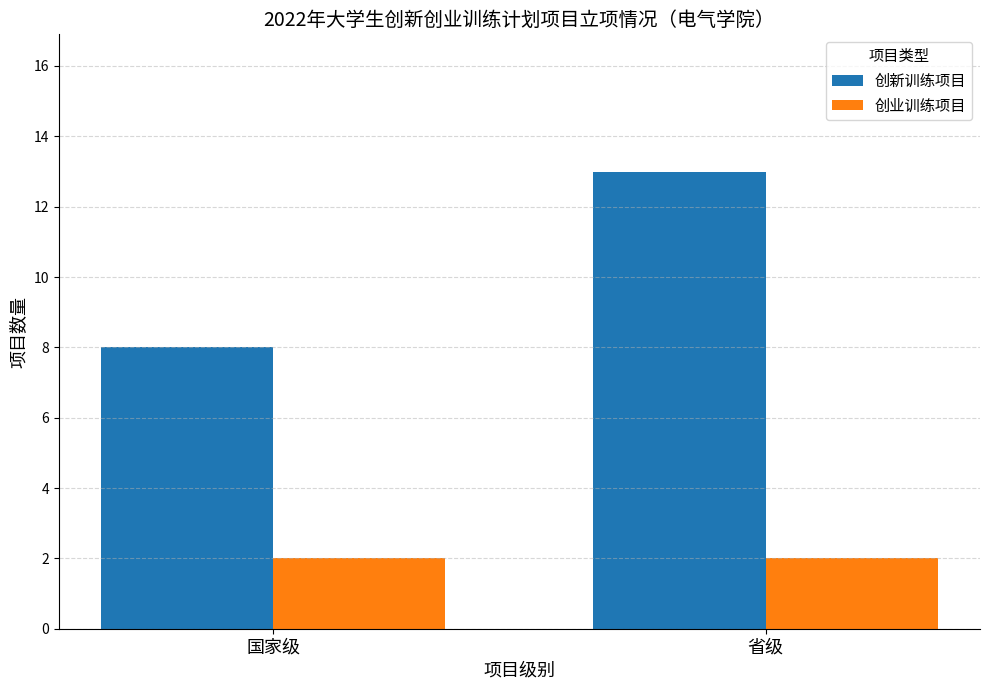

What is the value of the 创新训练项目 bar at the 2nd from the left?

13